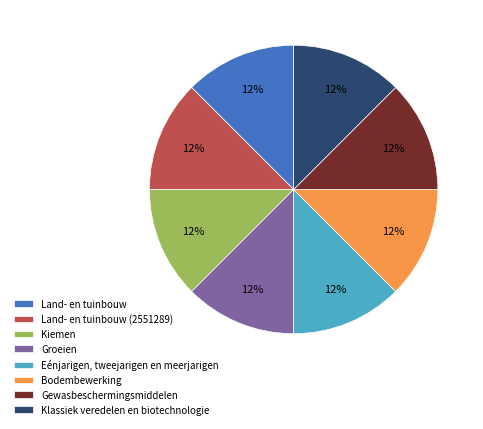

Does any single category account for the majority?

No